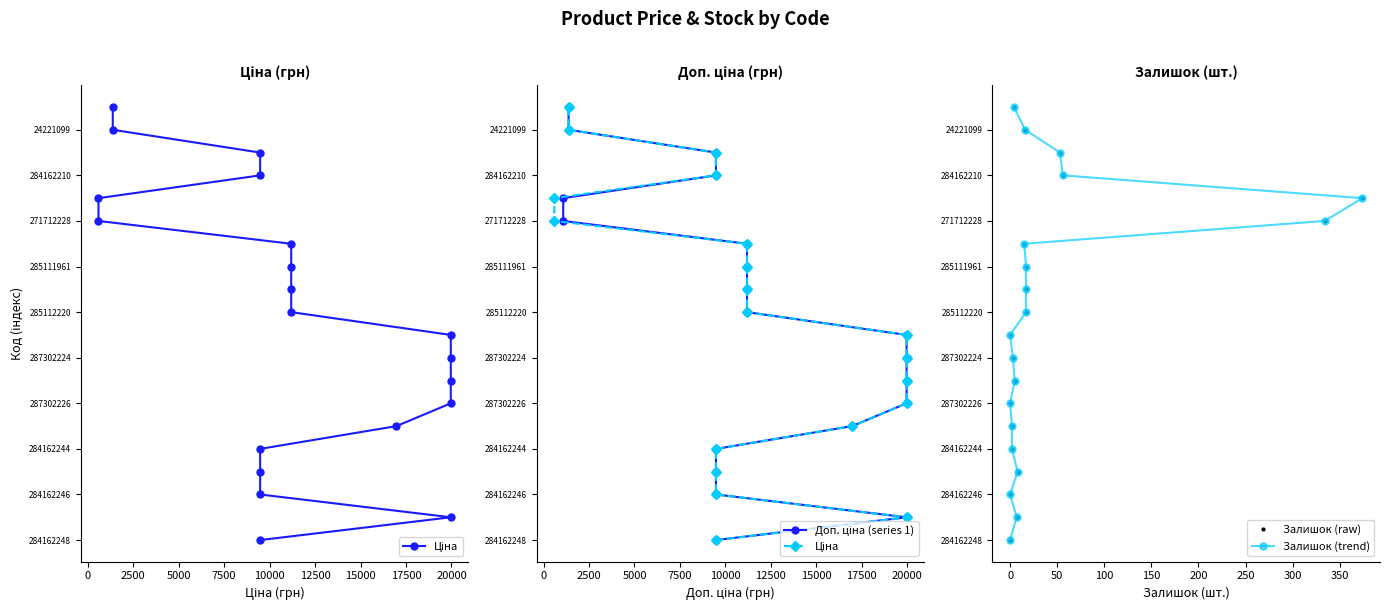

True or false: Залишок (trend) and Залишок (raw) cross at least once.

False